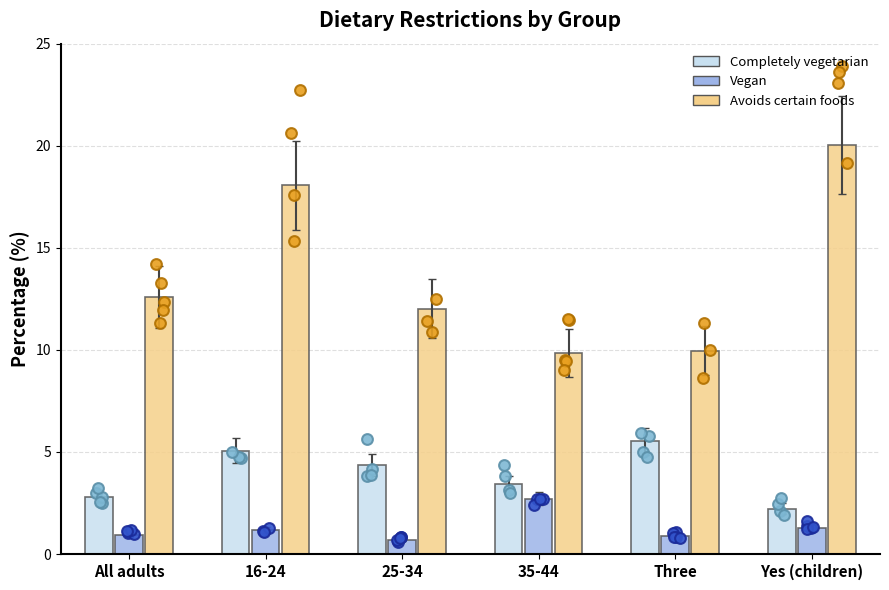

Which series has the largest total across all categories?

Avoids certain foods